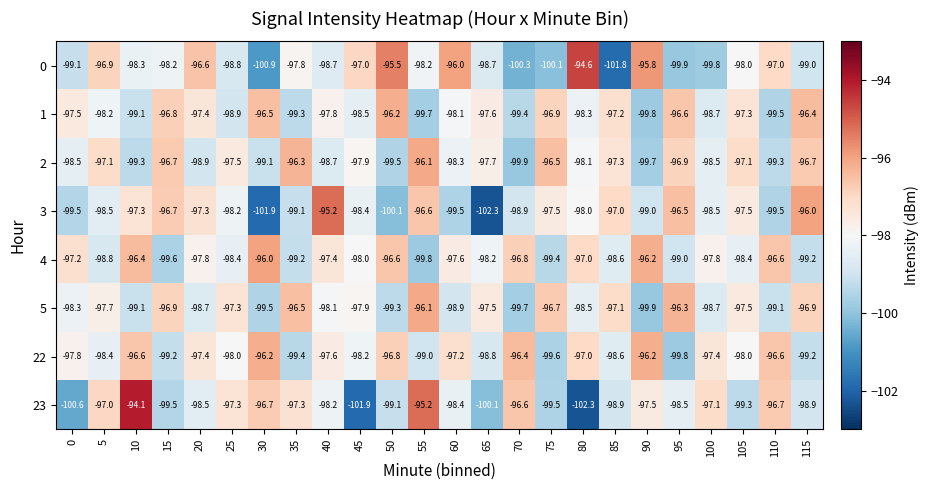

True or false: 0 has a value of -96.6 at 20.

True